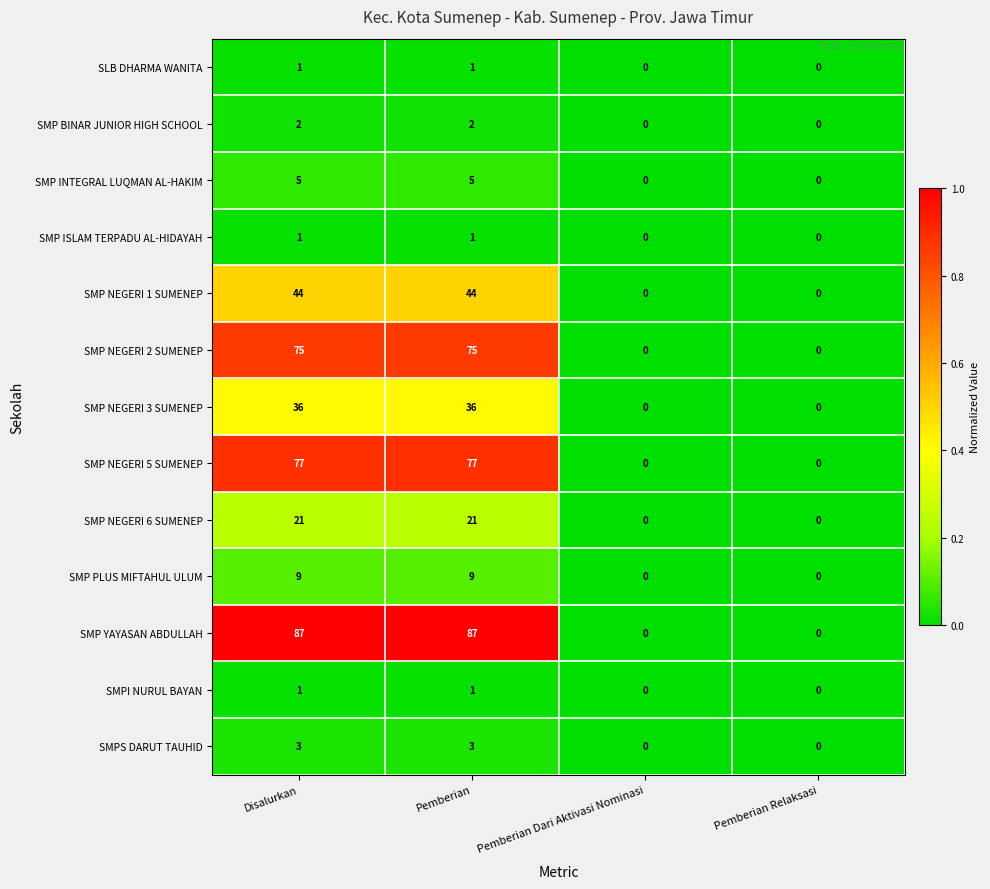

What is the greatest value displayed?

87